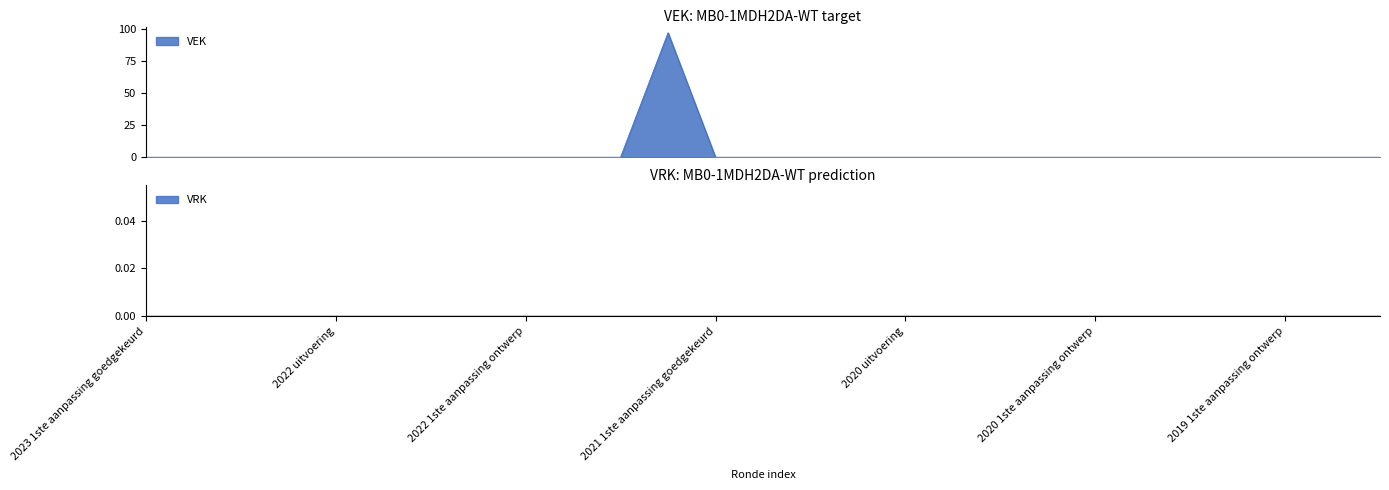

Is it true that the value at 2023 1ste aanpassing goedgekeurd is 0?

True